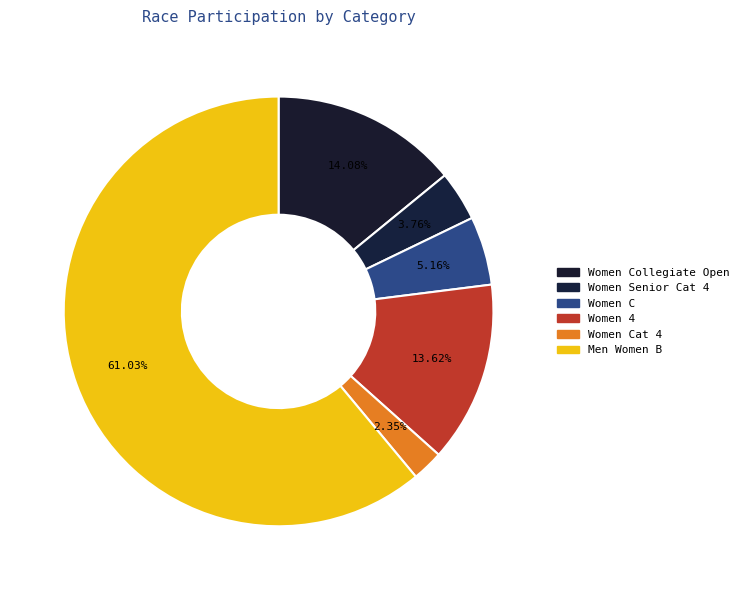

Which slice is the largest?

Men Women B